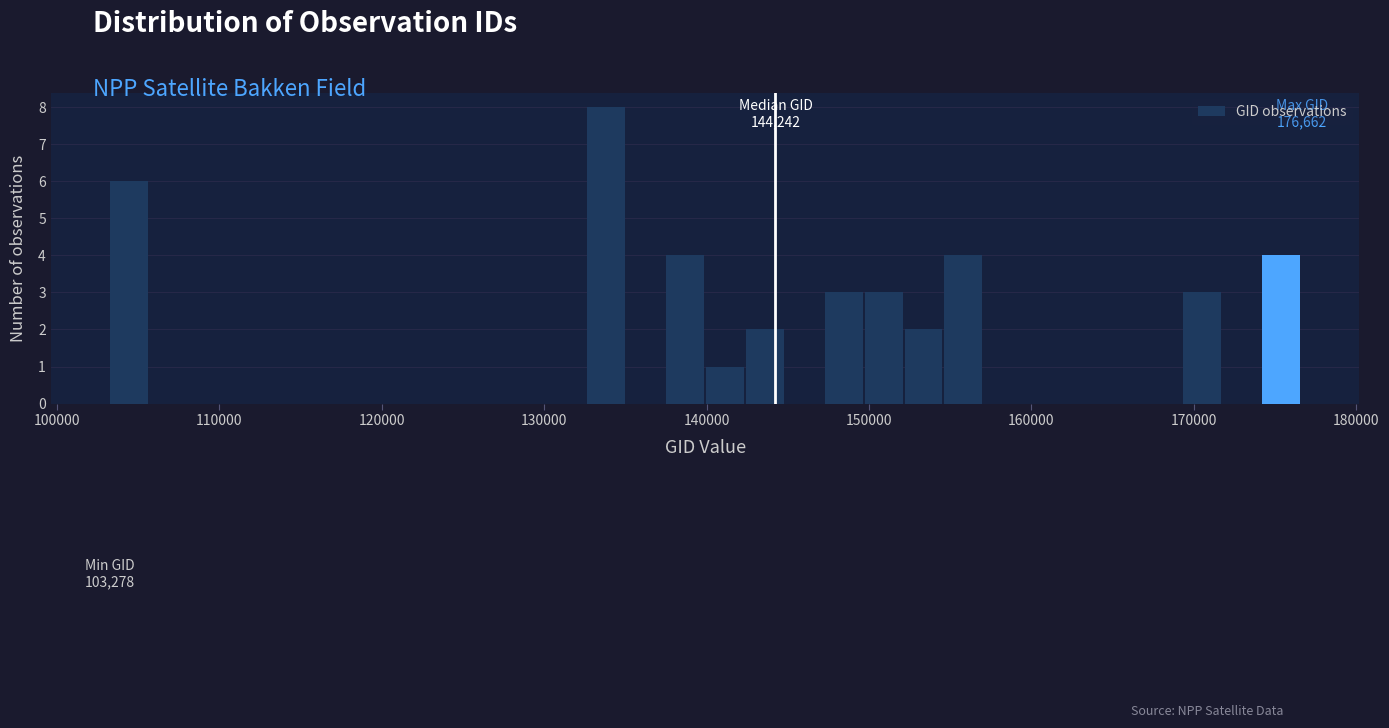

Around what value on the x-axis is the tallest bar? Give the approximate position of its centre, as read against the axis.

134000